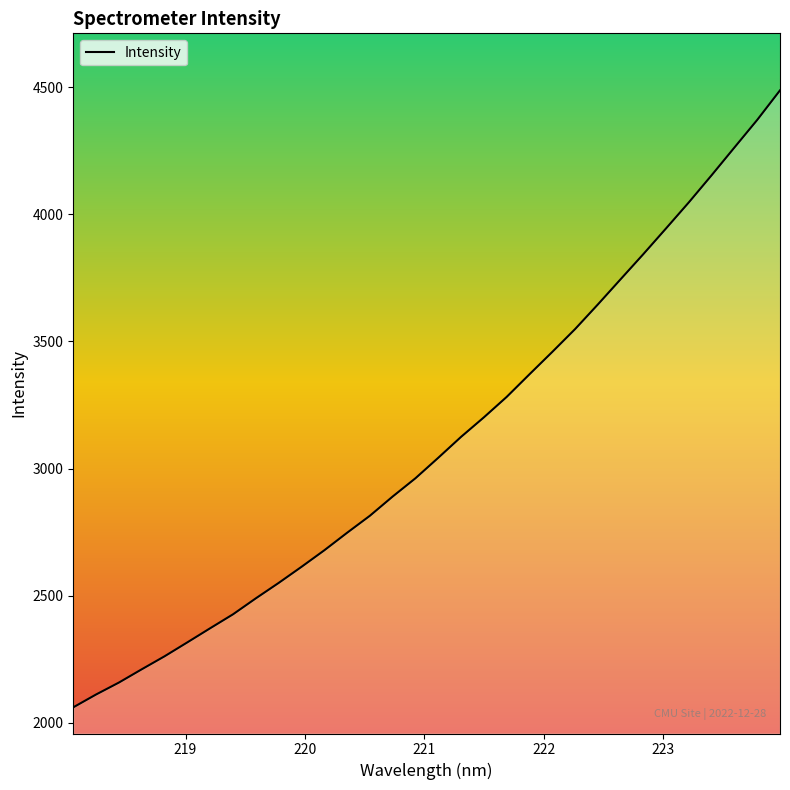

What is the difference between the maximum and minimum values?

2428.3